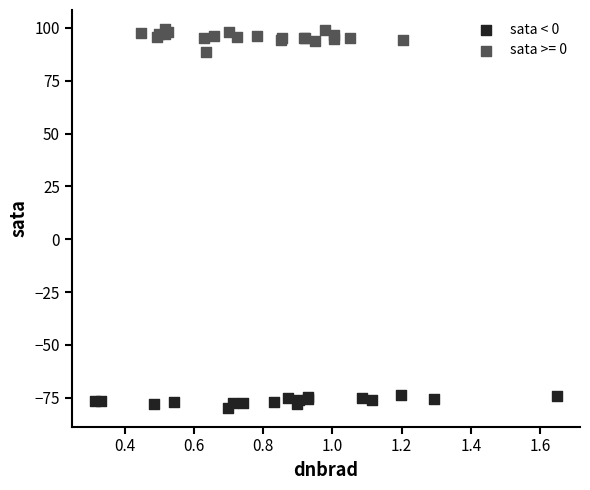

Which series reaches the minimum Y coordinate?

sata < 0